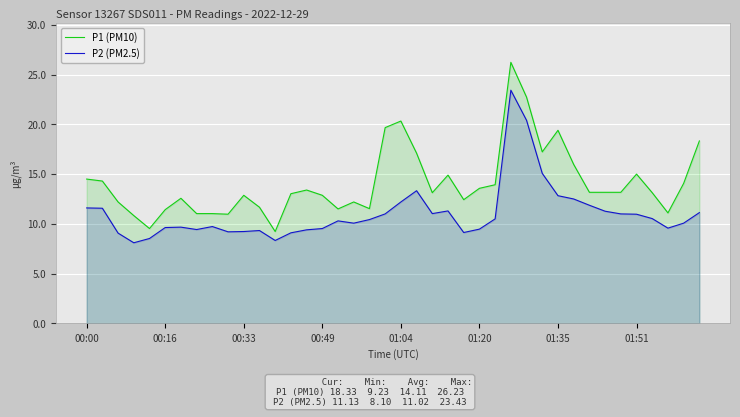

At which category is the sum across all series the highest?

27